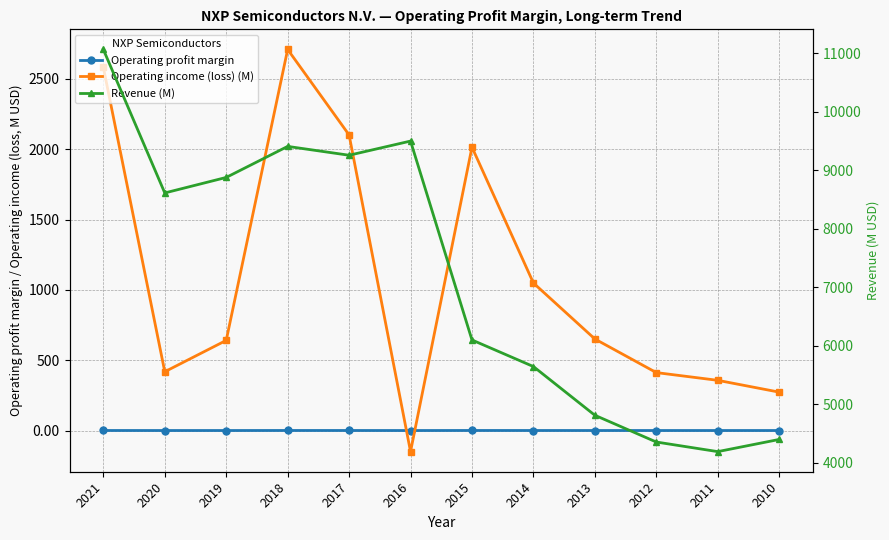

Reading right to left, transcribe all the data shown in this chart.

Operating profit margin: 0.2	0.0	0.1	0.3	0.2	-0.0	0.3	0.2	0.1	0.1	0.1	0.1
Operating income (loss) (M): 2583.0	418.0	641.0	2710.0	2102.0	-150.0	2015.0	1049.0	651.0	412.0	357.0	273.0
Revenue (M): 11063.0	8612.0	8877.0	9407.0	9256.0	9498.0	6101.0	5647.0	4815.0	4358.0	4194.0	4402.0